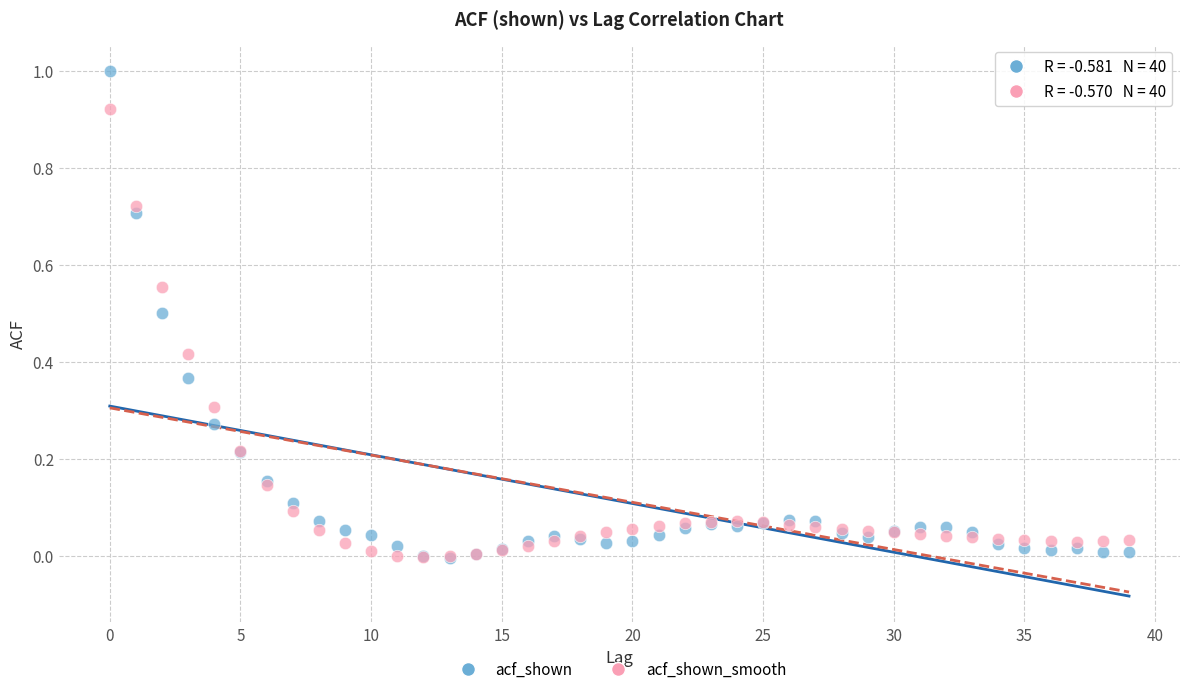

What are all the series names shown in the legend?

acf_shown, acf_shown_smooth